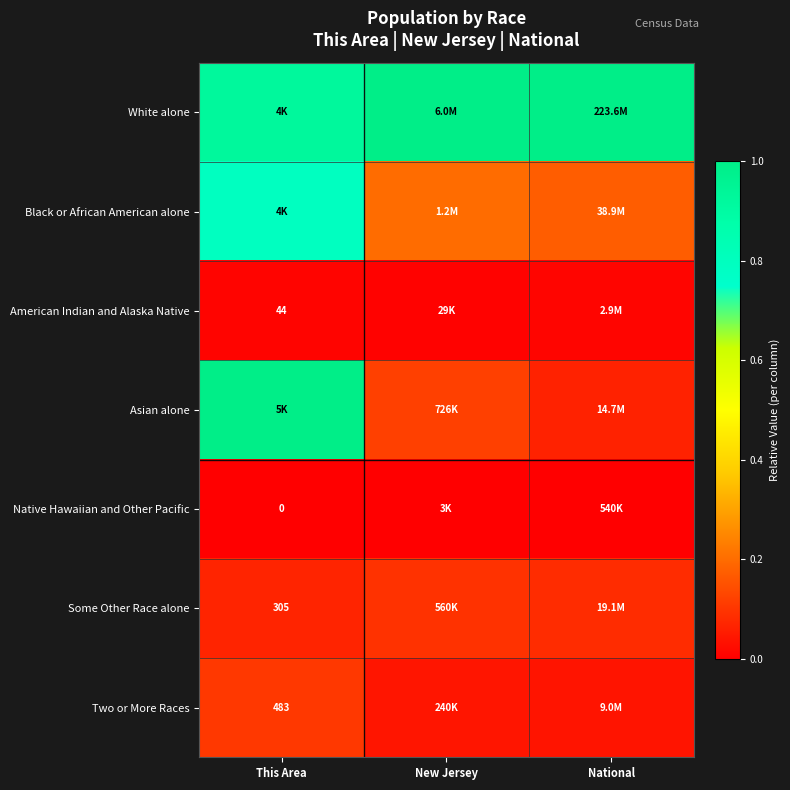

Is the value of Native Hawaiian and Other Pacific at This Area greater than the value of Some Other Race alone at This Area?

No